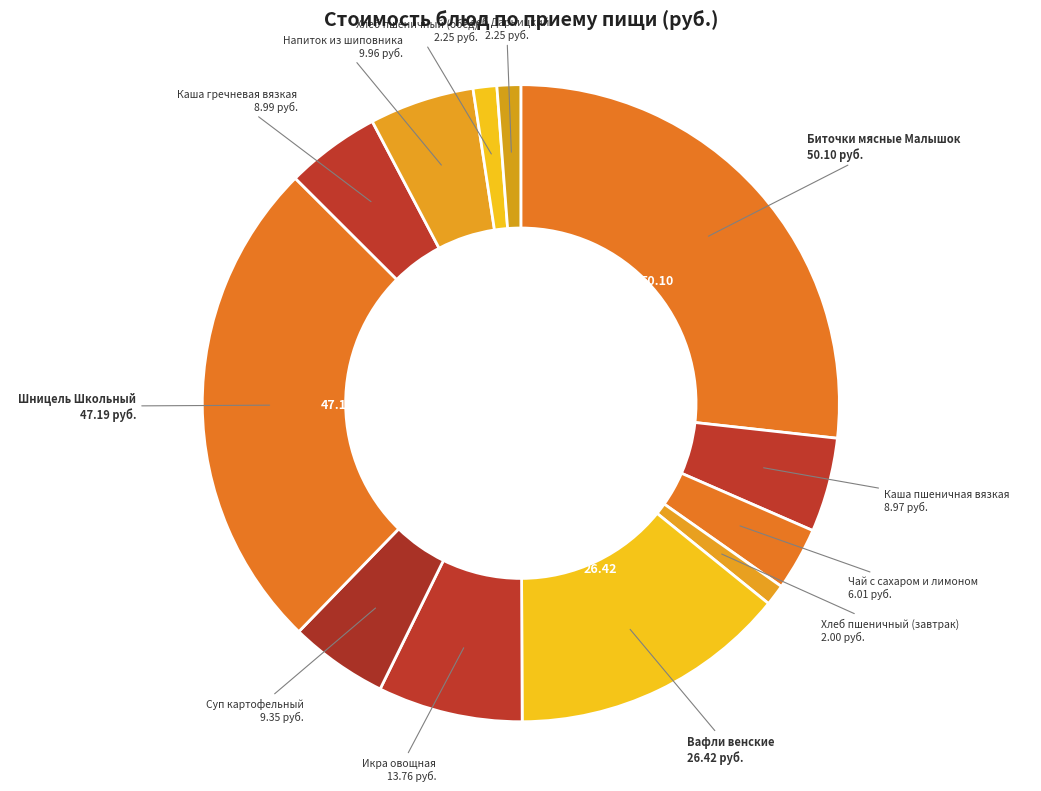

How many slices are in this pie chart?

12